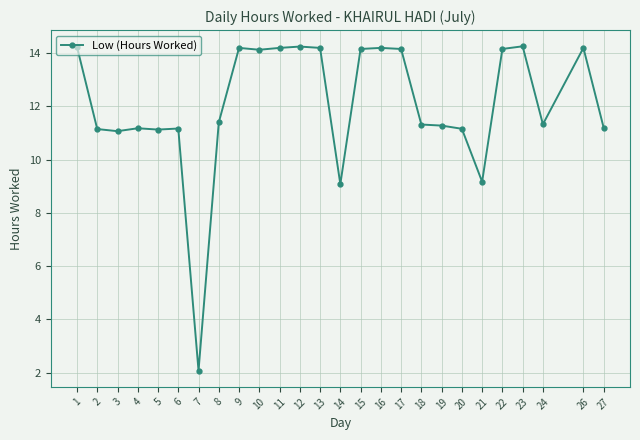

What is the sum of the values at 8 and 3?

22.5